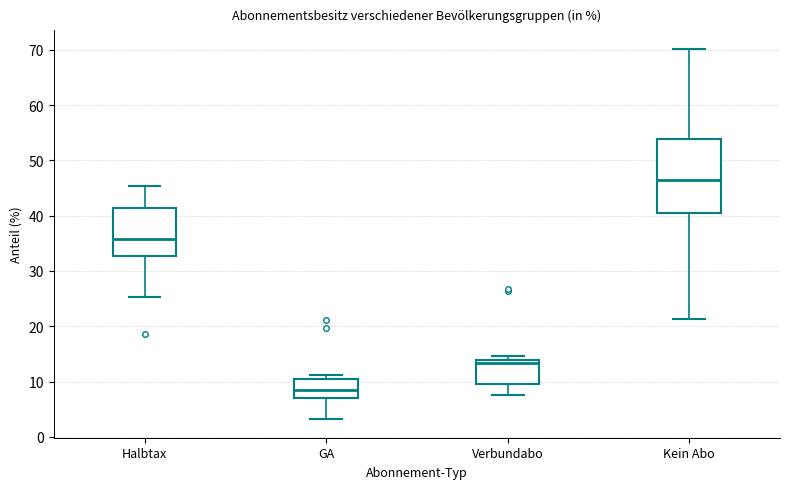

Which box is the tallest, from its lower edge to its upper edge?

Kein Abo